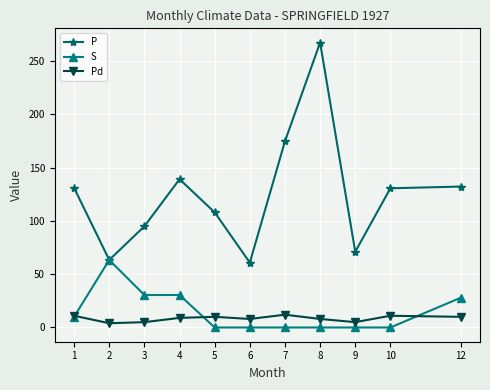

What is the sum of the S values at 4 and 8?

30.5